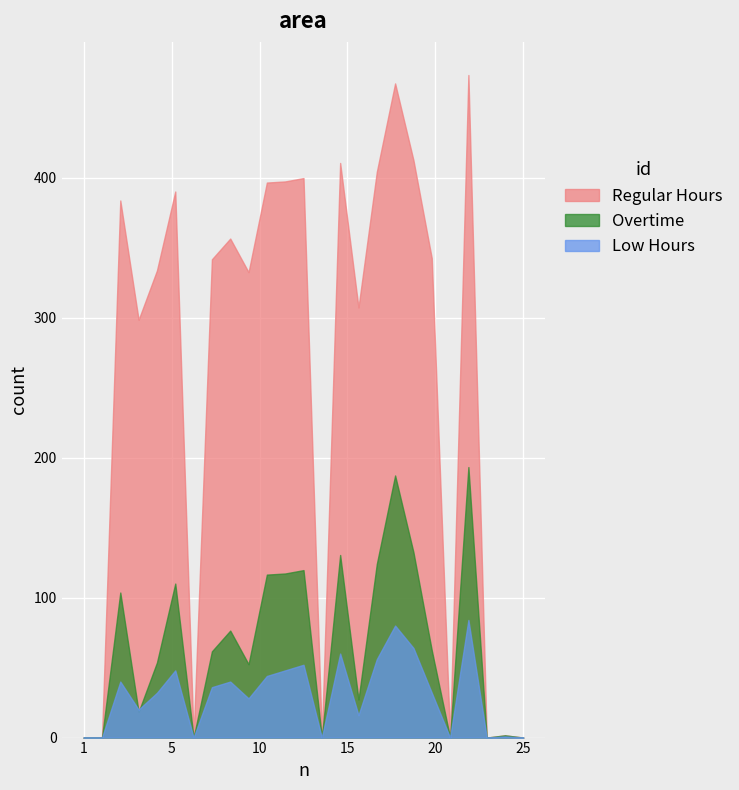

The value of Regular Hours at 1 is 0.0. True or false?

True